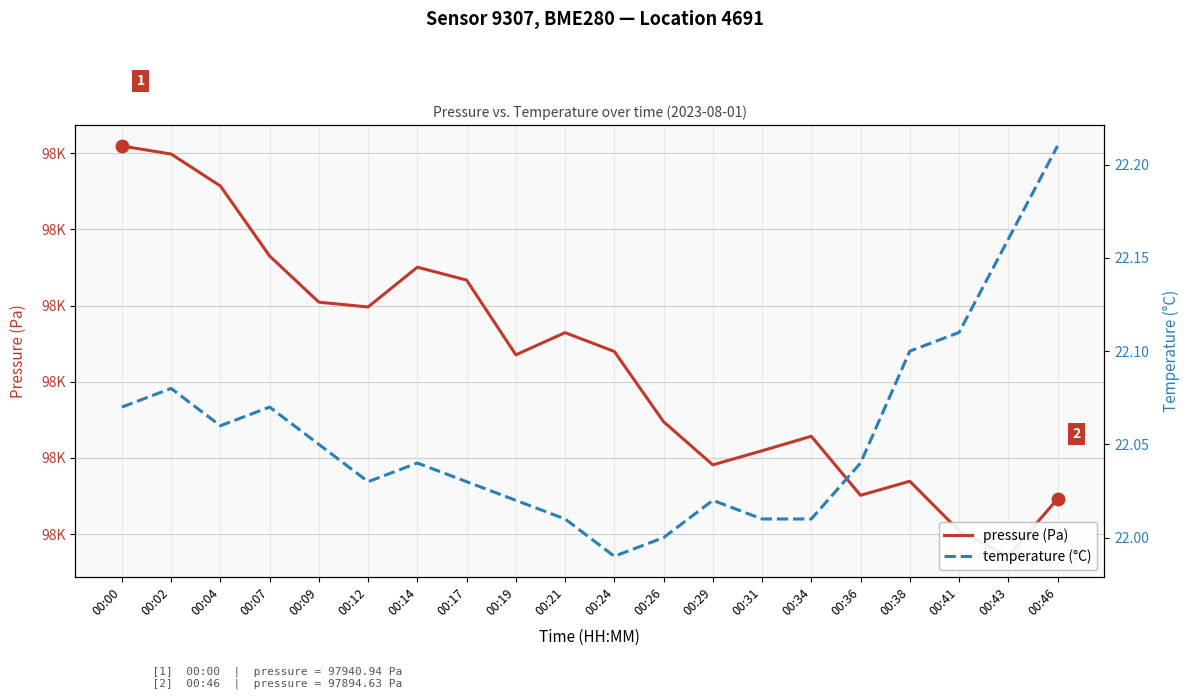

At which category does pressure (Pa) reach its first local peak?

00:14